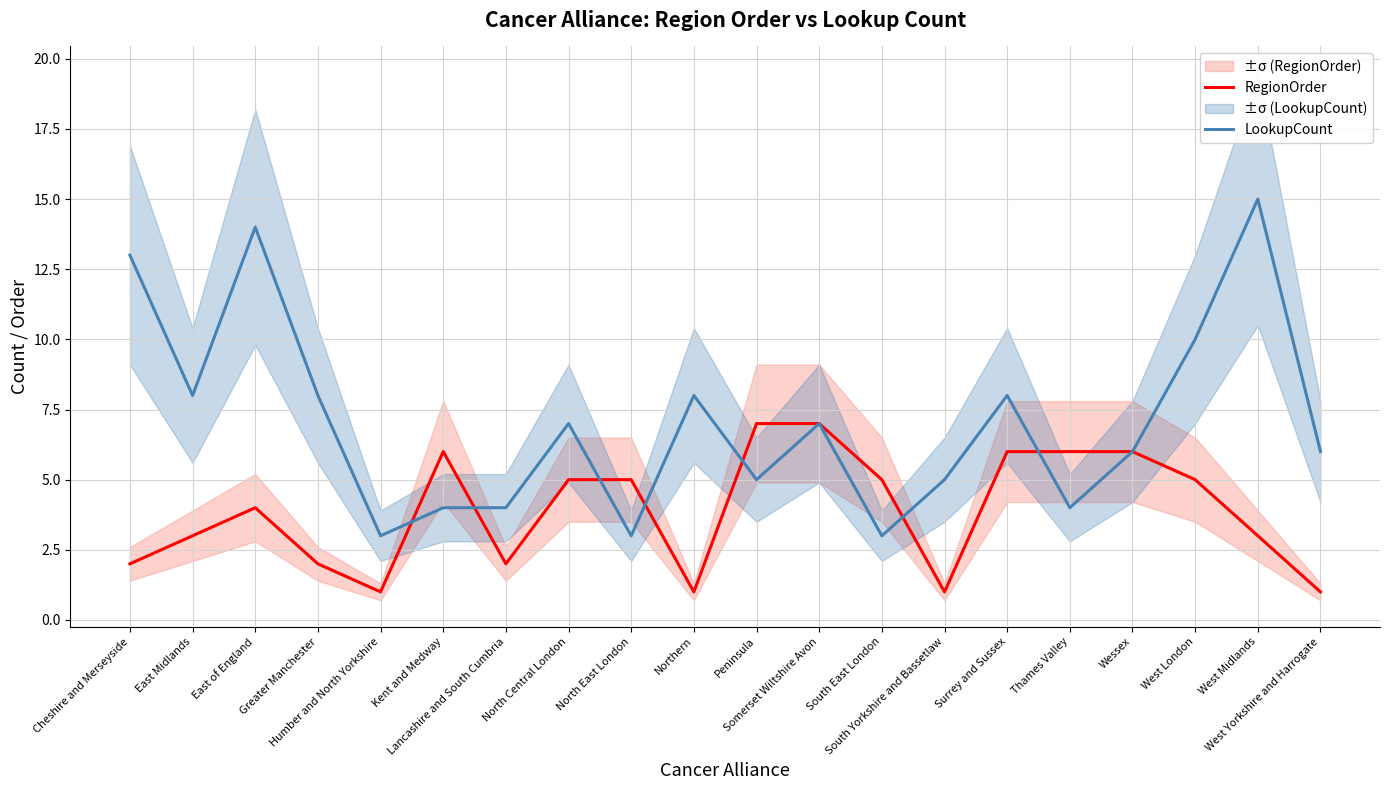

Between West London and Northern, which is larger?

West London